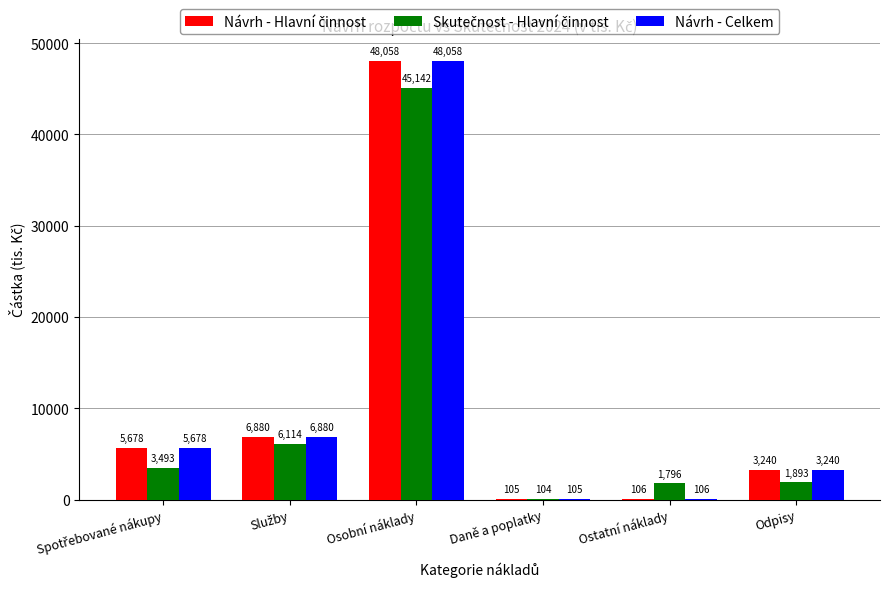

True or false: Návrh - Celkem has a value of 4924.4 at Odpisy.

False